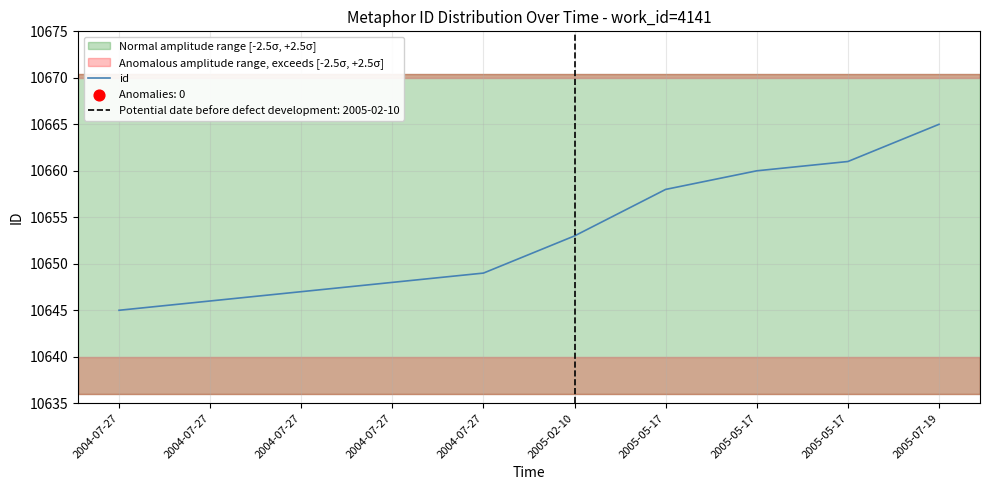

What is the change in value from 2004-07-27 to 2004-07-27?

+2